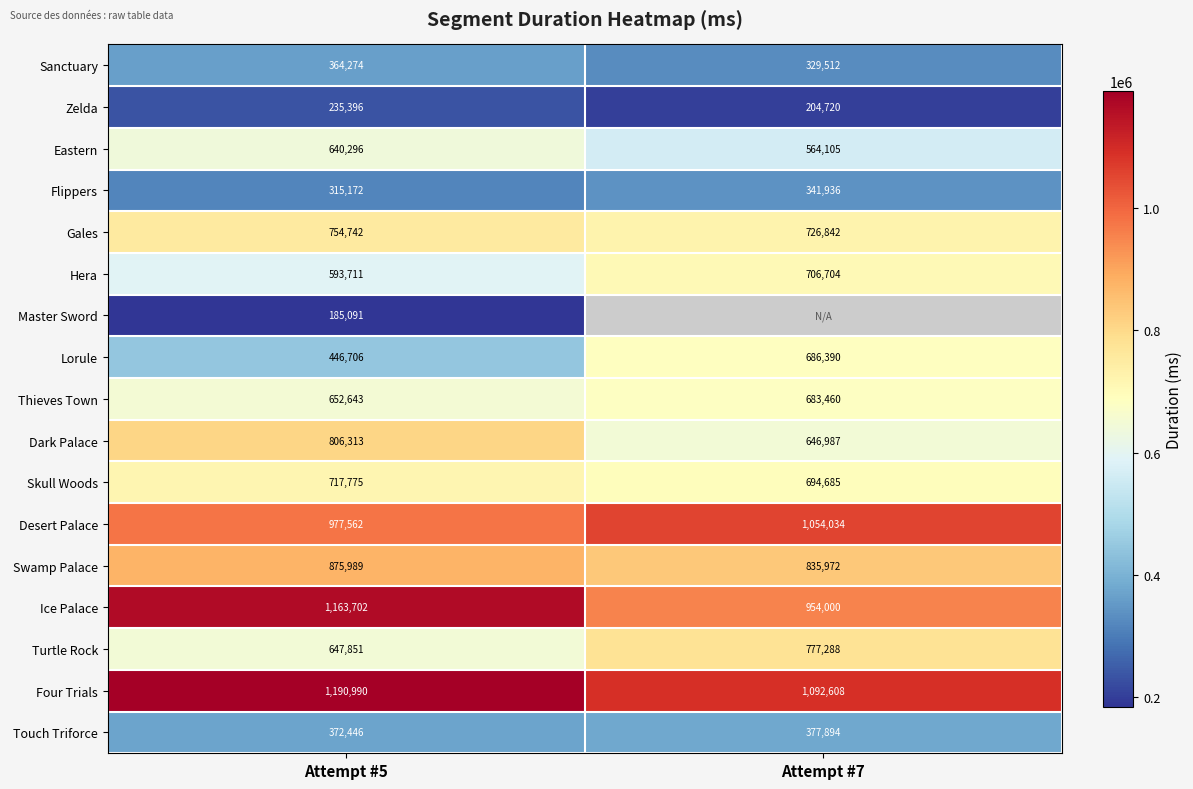

What is the difference between the Thieves Town values at Attempt #5 and Attempt #7?

30817